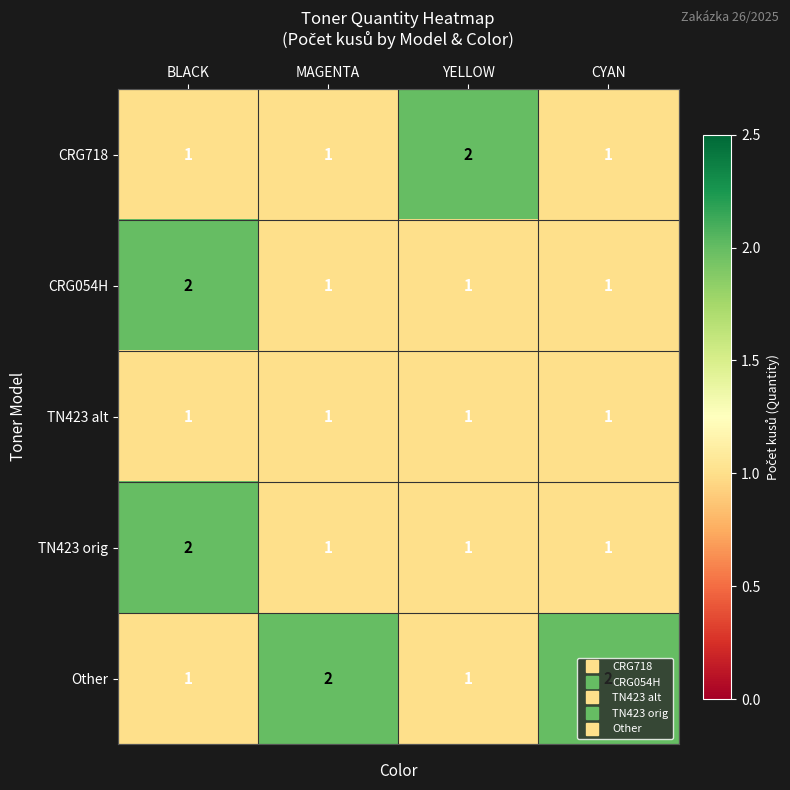

How many data points in TN423 orig are above 1?

1